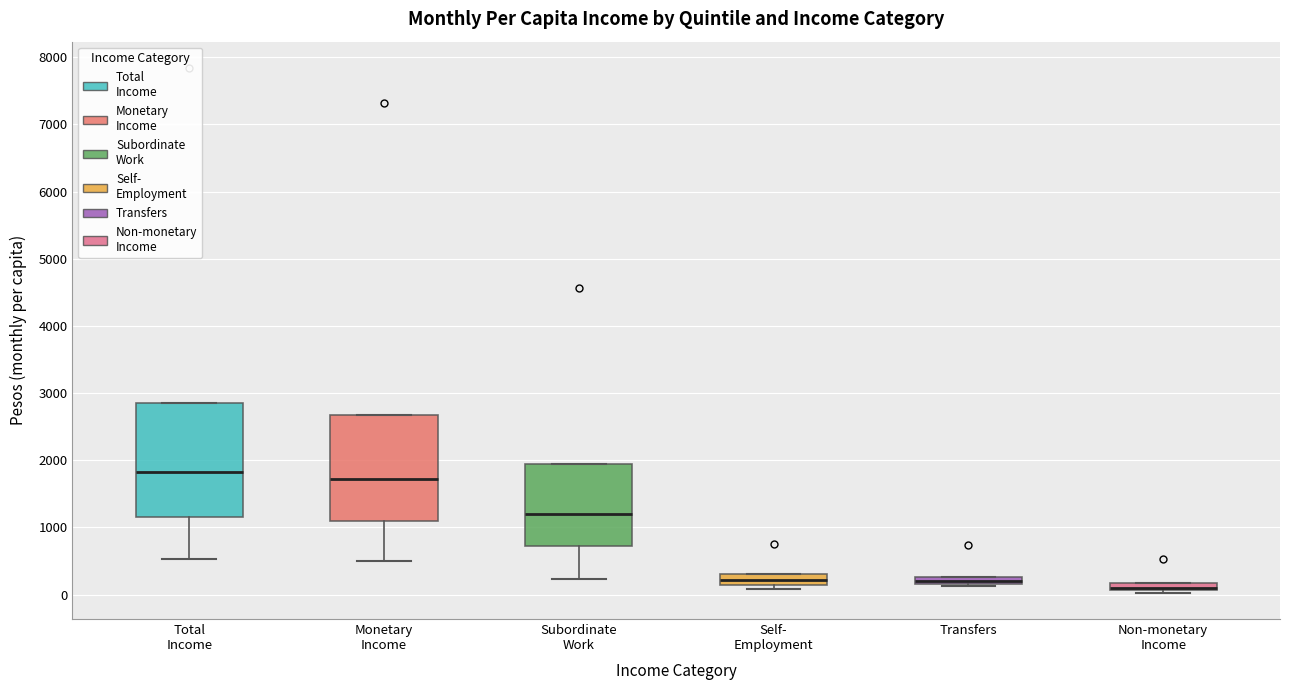

Which box is the tallest, from its lower edge to its upper edge?

Total Income